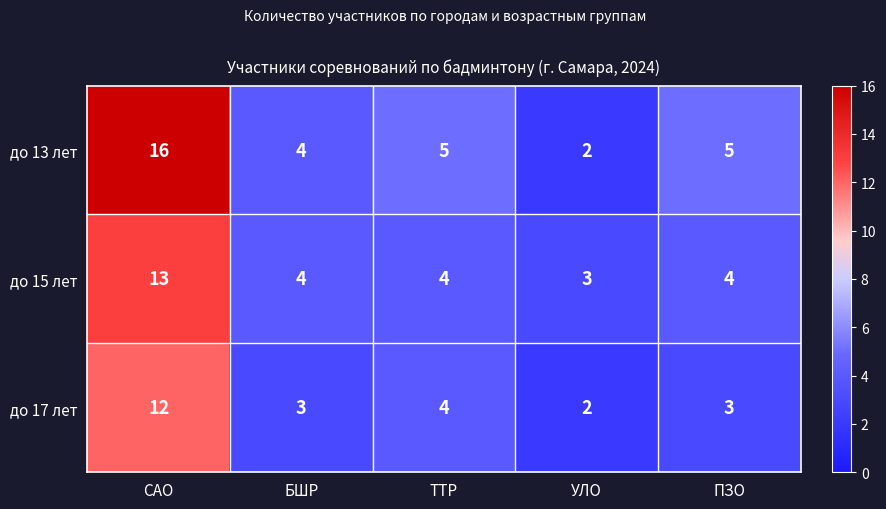

Which category has the highest value across all series?

САО